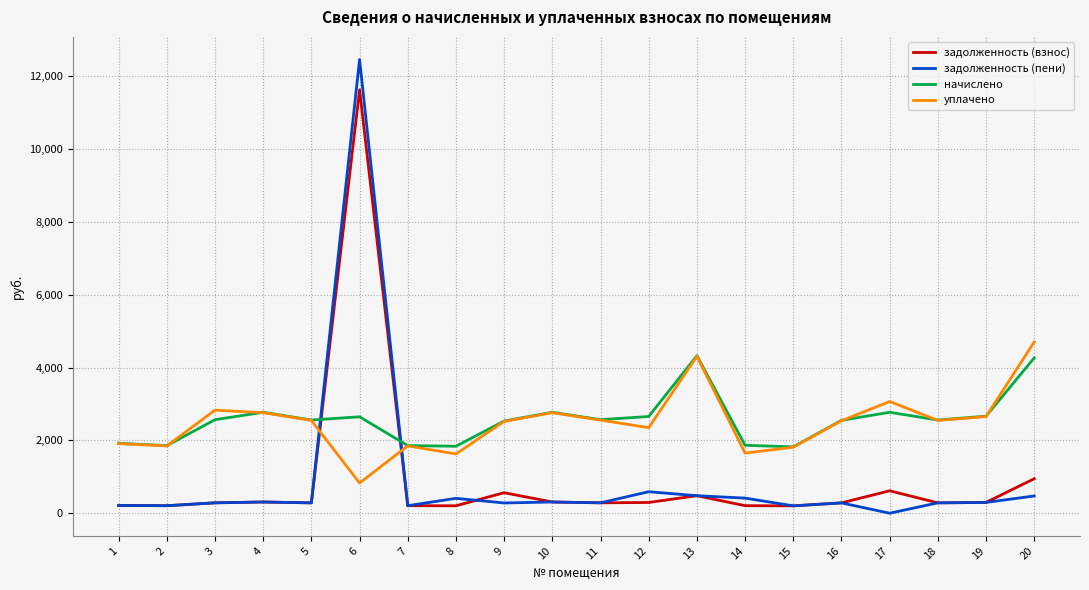

How many times do задолженность (пени) and уплачено cross each other?

2